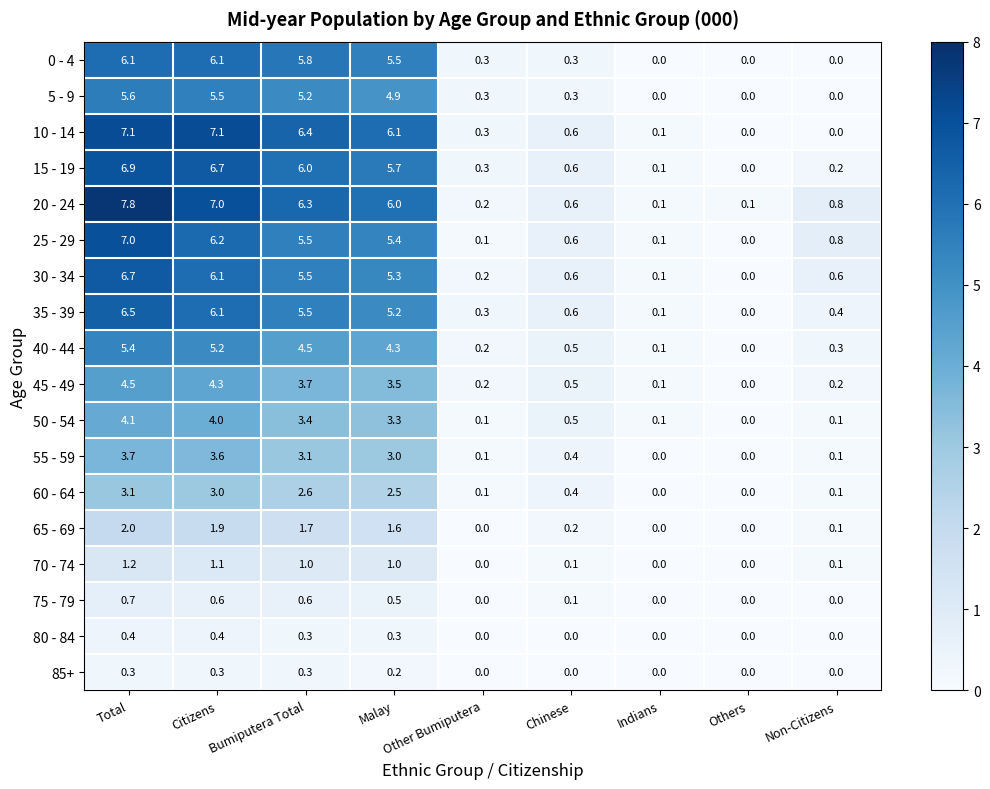

What is the greatest value displayed?

7.8